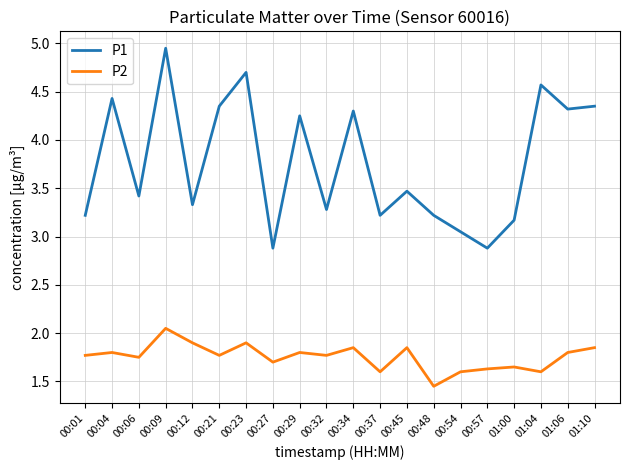

Is it true that P1 equals 3.4 at 00:06?

True